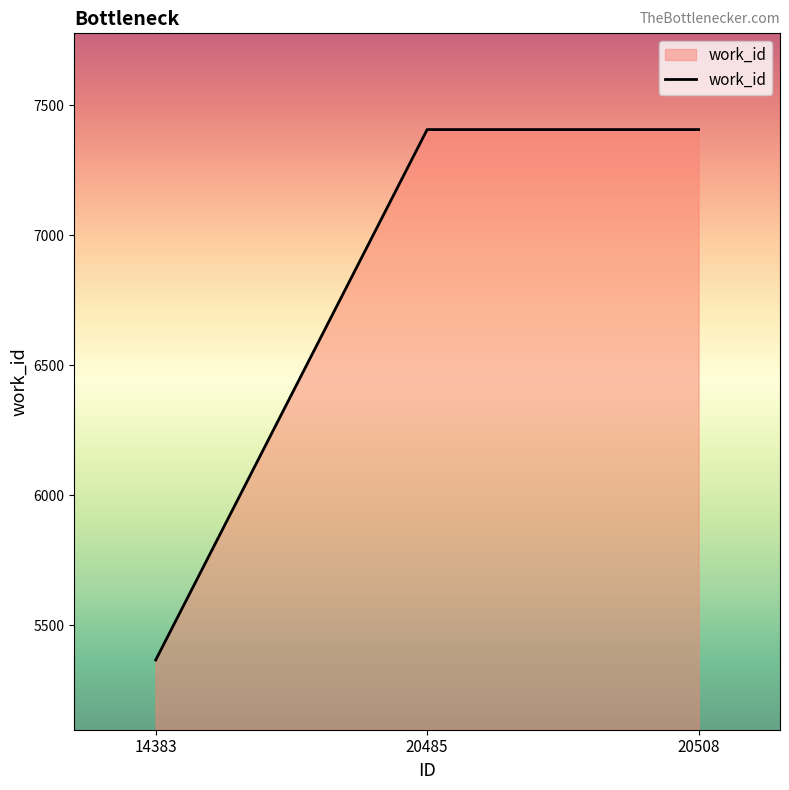

True or false: the data shows 8382 at 14383.

False